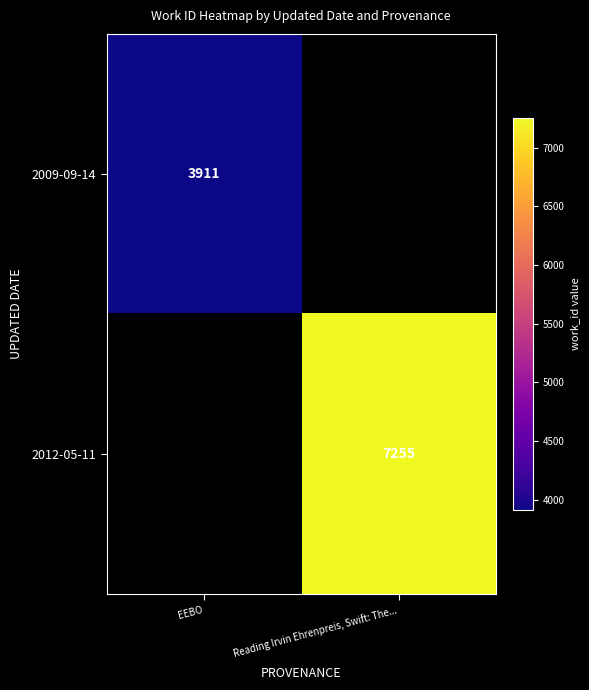

Is it true that 2012-05-11 equals 7255 at Reading Irvin Ehrenpreis, Swift: The...?

True